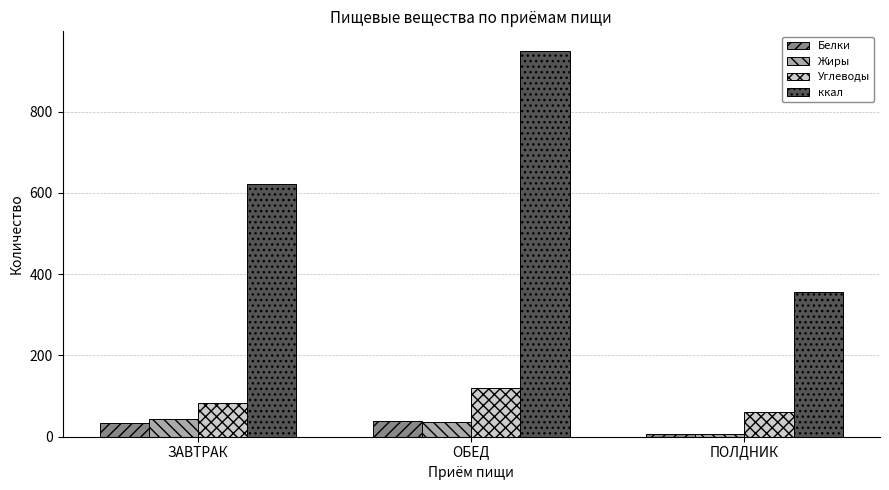

The Белки series shows 33.7 at ЗАВТРАК. True or false?

True